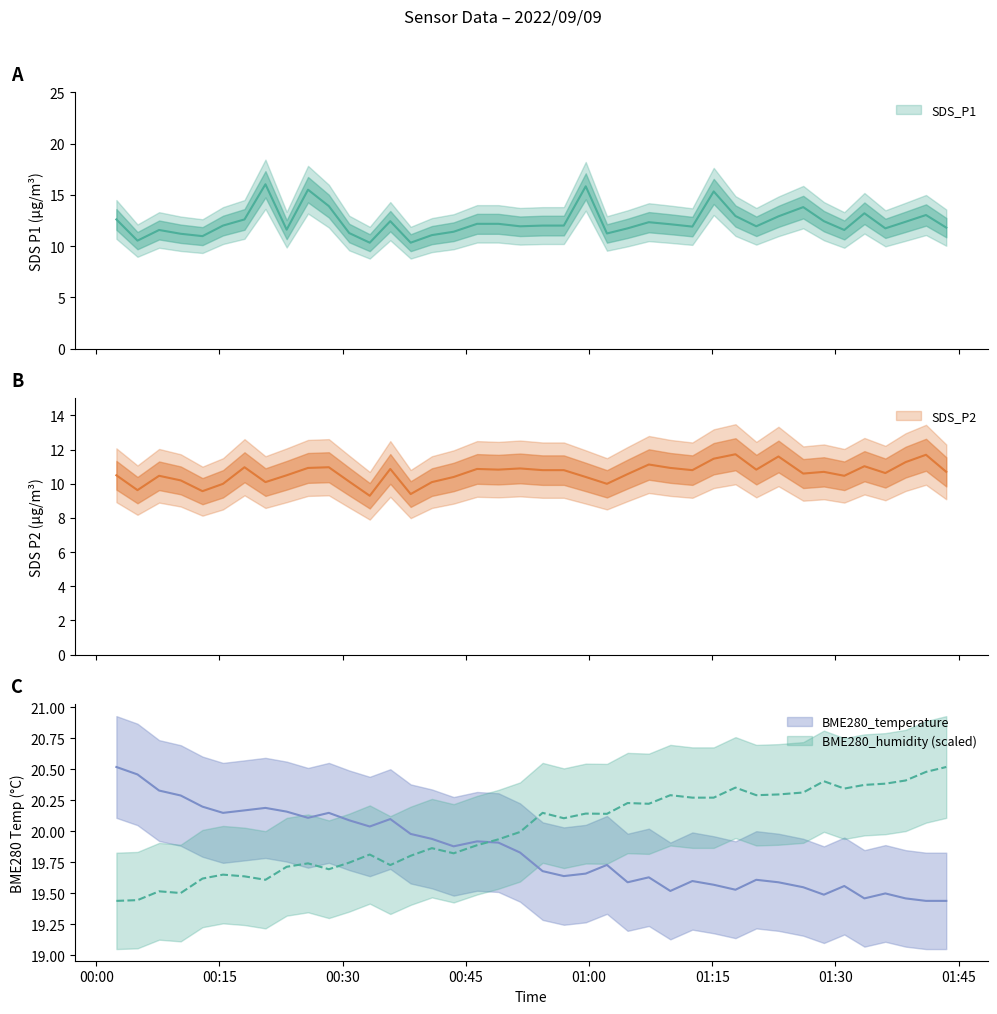

True or false: SDS_P2 and SDS_P1 intersect in this chart.

False